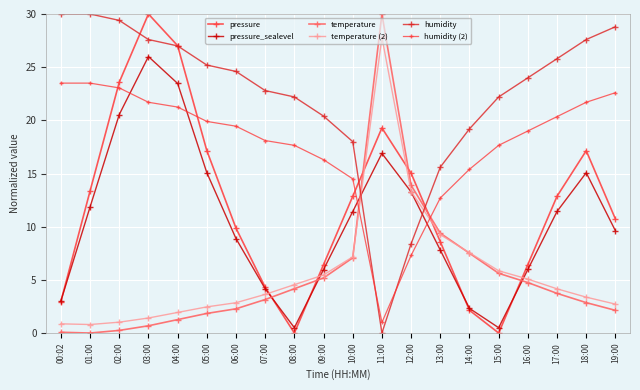

What is the sum of all temperature (2) values?

111.2